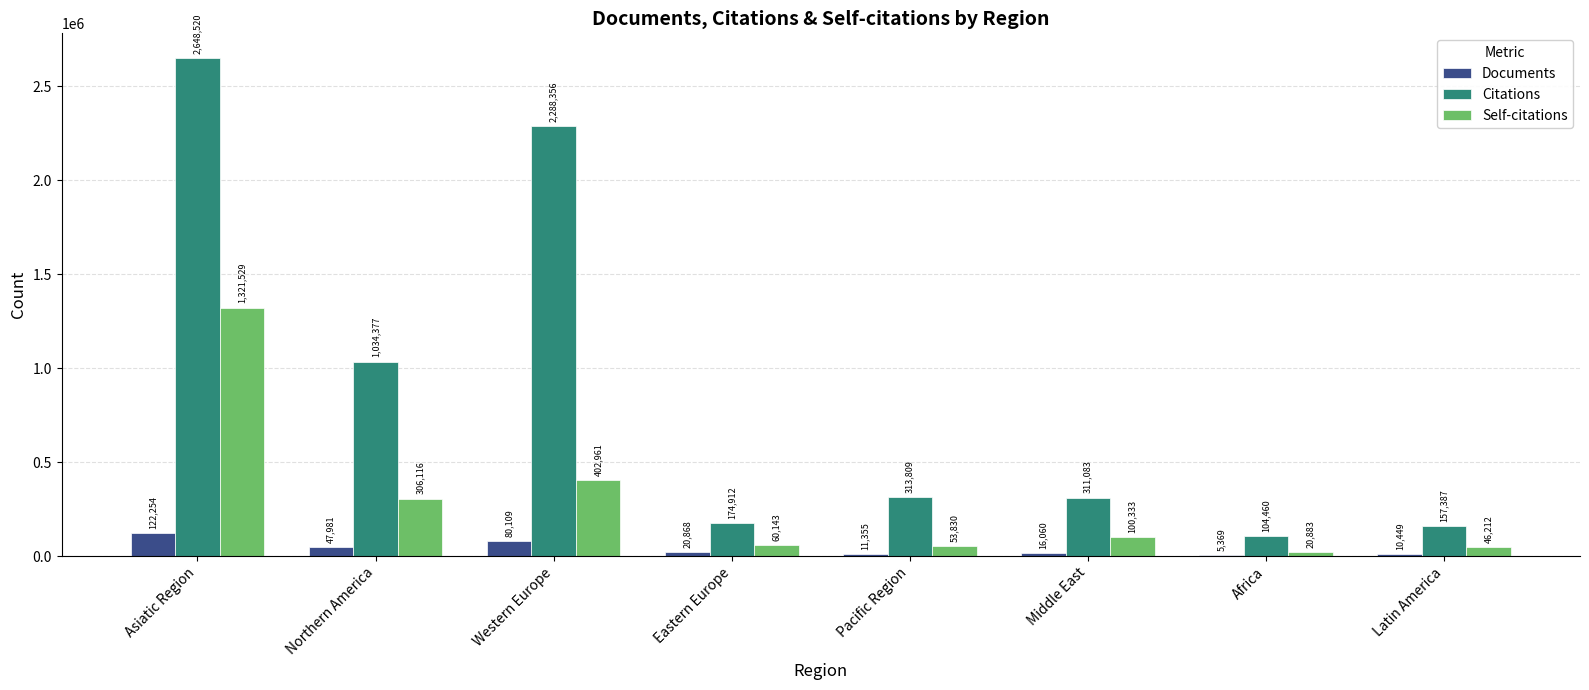

Is the value of Citations at Africa greater than the value of Self-citations at Pacific Region?

Yes